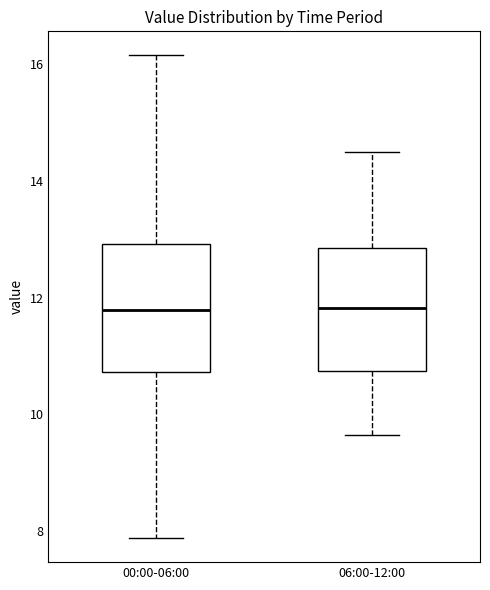

Reading left to right, transcribe this box plot: for each box, give where its median line is, the range the box spans, and where its two whiskers end, as read against the y-axis. The values are not printed on the chart, so give them approximately, as read against the axis.

00:00-06:00: median 11.8, box 10.8 to 13.0, whiskers 7.8 to 16.2
06:00-12:00: median 11.8, box 10.8 to 12.8, whiskers 9.6 to 14.6